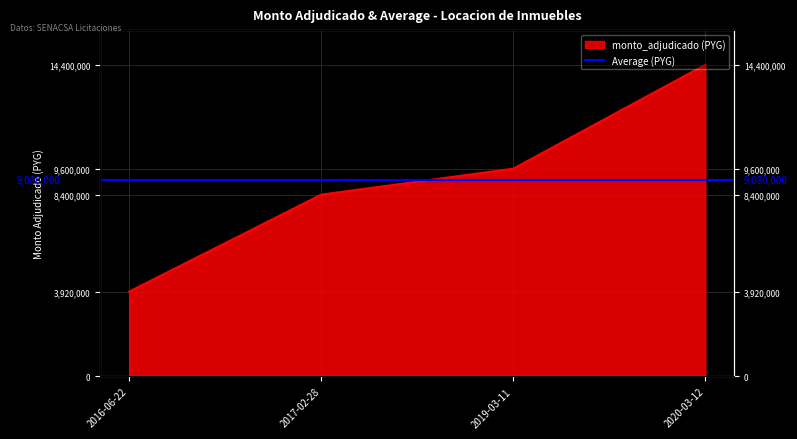

The chart shows a value of 2864750 at 2017-02-28. True or false?

False